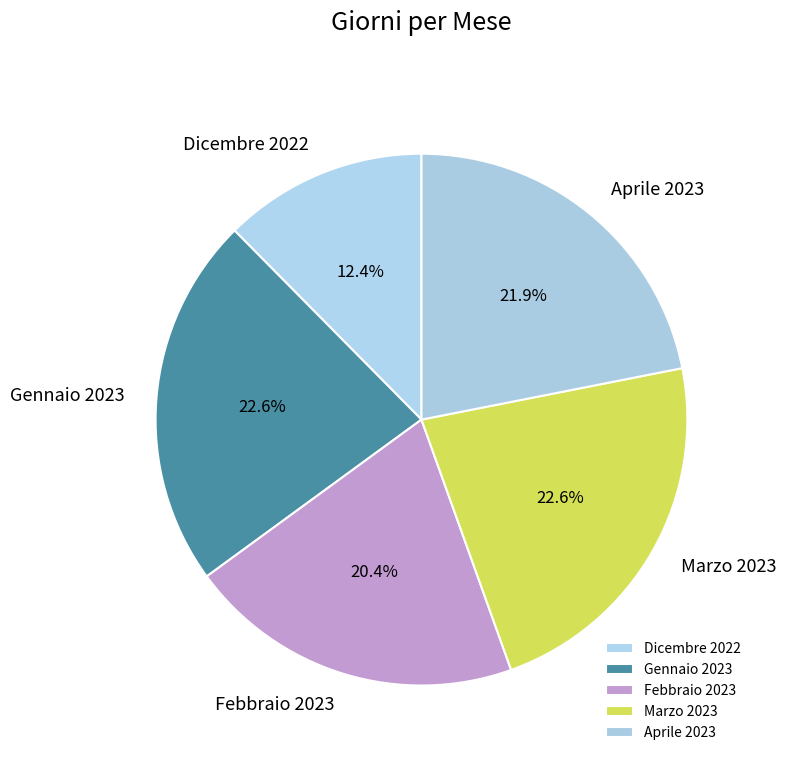

Combined, do Marzo 2023 and Aprile 2023 account for over 50%?

No